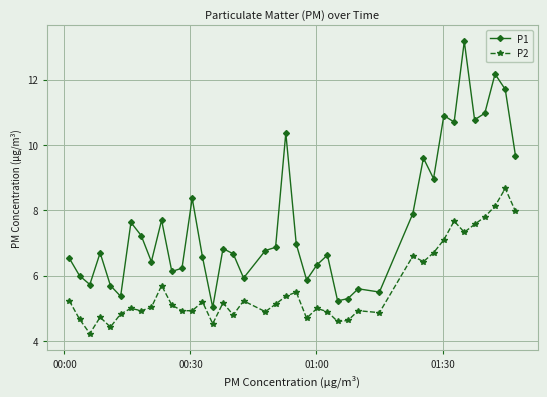

Reading left to right, extract all data points from this chart.

P1: 6.5	6.0	5.7	6.7	5.7	5.4	7.6	7.2	6.4	7.7	6.1	6.2	8.4	6.6	5.0	6.8	6.7	5.9	6.8	6.9	10.4	7.0	5.9	6.3	6.6	5.2	5.3	5.6	5.5	7.9	9.6	9.0	10.9	10.7	13.2	10.8	11.0	12.2	11.7	9.7
P2: 5.2	4.7	4.2	4.7	4.4	4.8	5.0	4.9	5.0	5.7	5.1	4.9	4.9	5.2	4.5	5.2	4.8	5.2	4.9	5.1	5.4	5.5	4.7	5.0	4.9	4.6	4.6	4.9	4.9	6.6	6.4	6.7	7.1	7.7	7.3	7.6	7.8	8.1	8.7	8.0